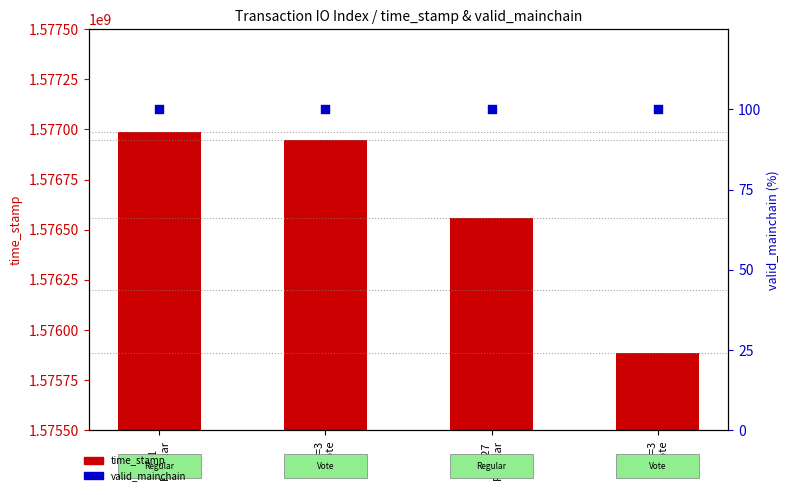

Which series contains the highest Y value?

time_stamp